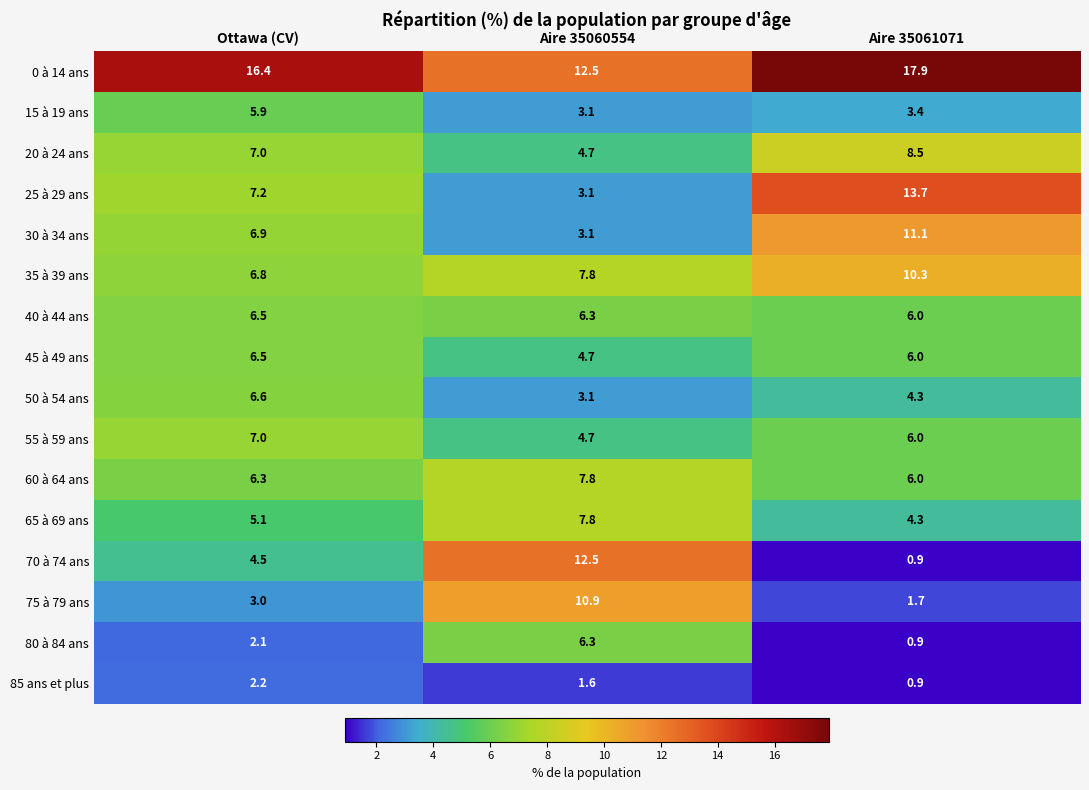

At how many categories does at least one series exceed 12?

3